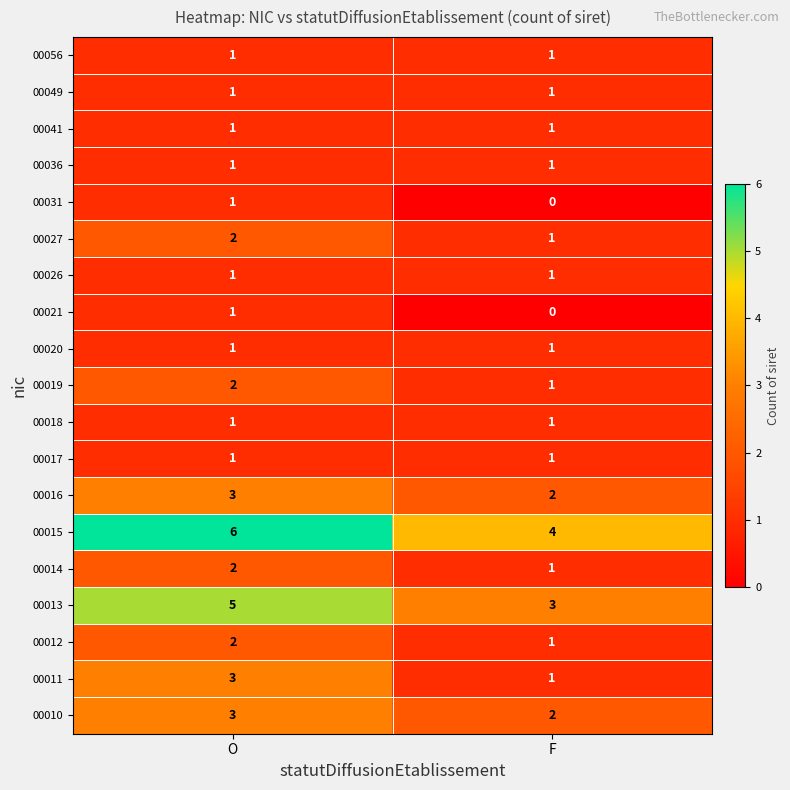

What is the total value across all series at O?

38